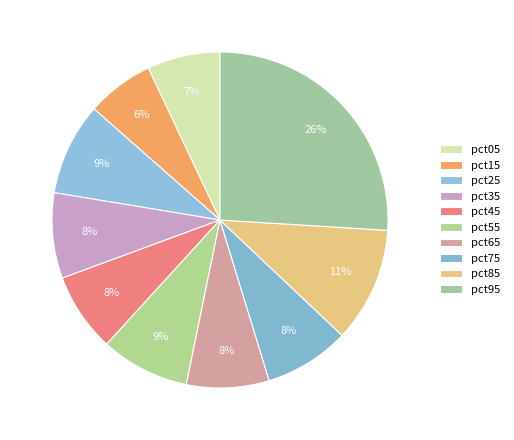

Does pct45 account for over 50% of the chart?

No